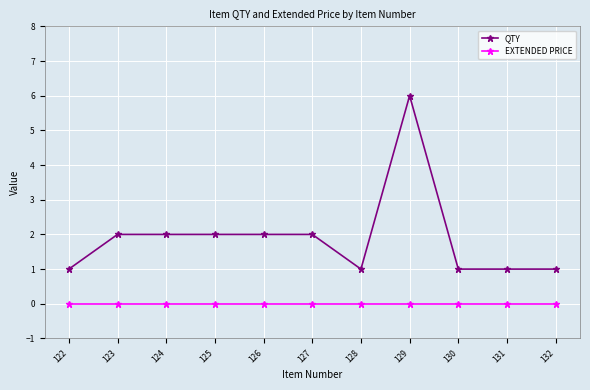

Which category has the highest value across all series?

129